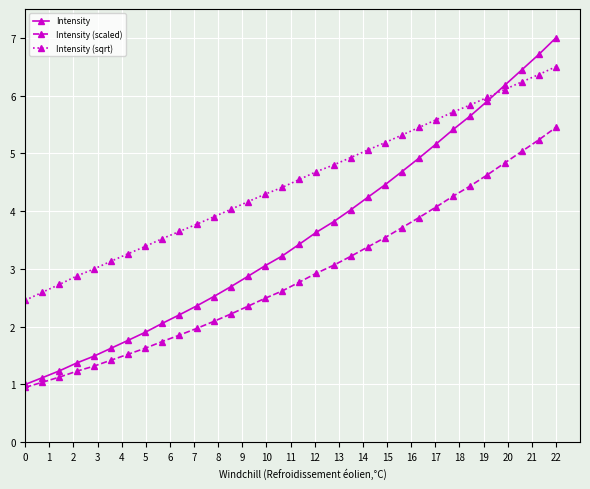

What is the minimum value for Intensity?

1.0